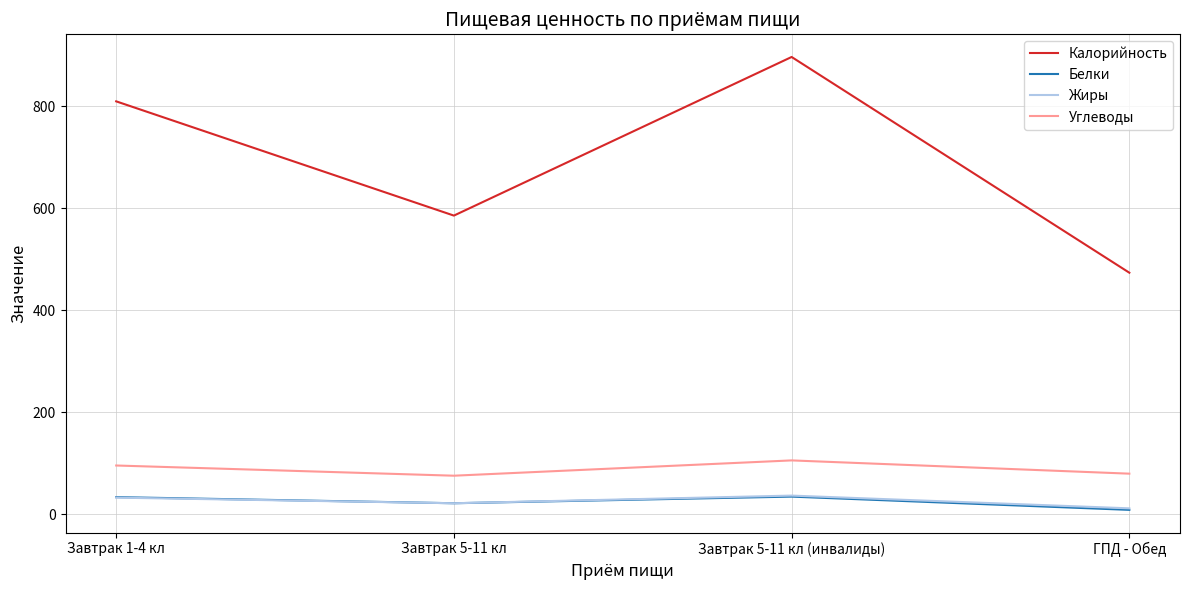

How many lines are shown in the chart?

4